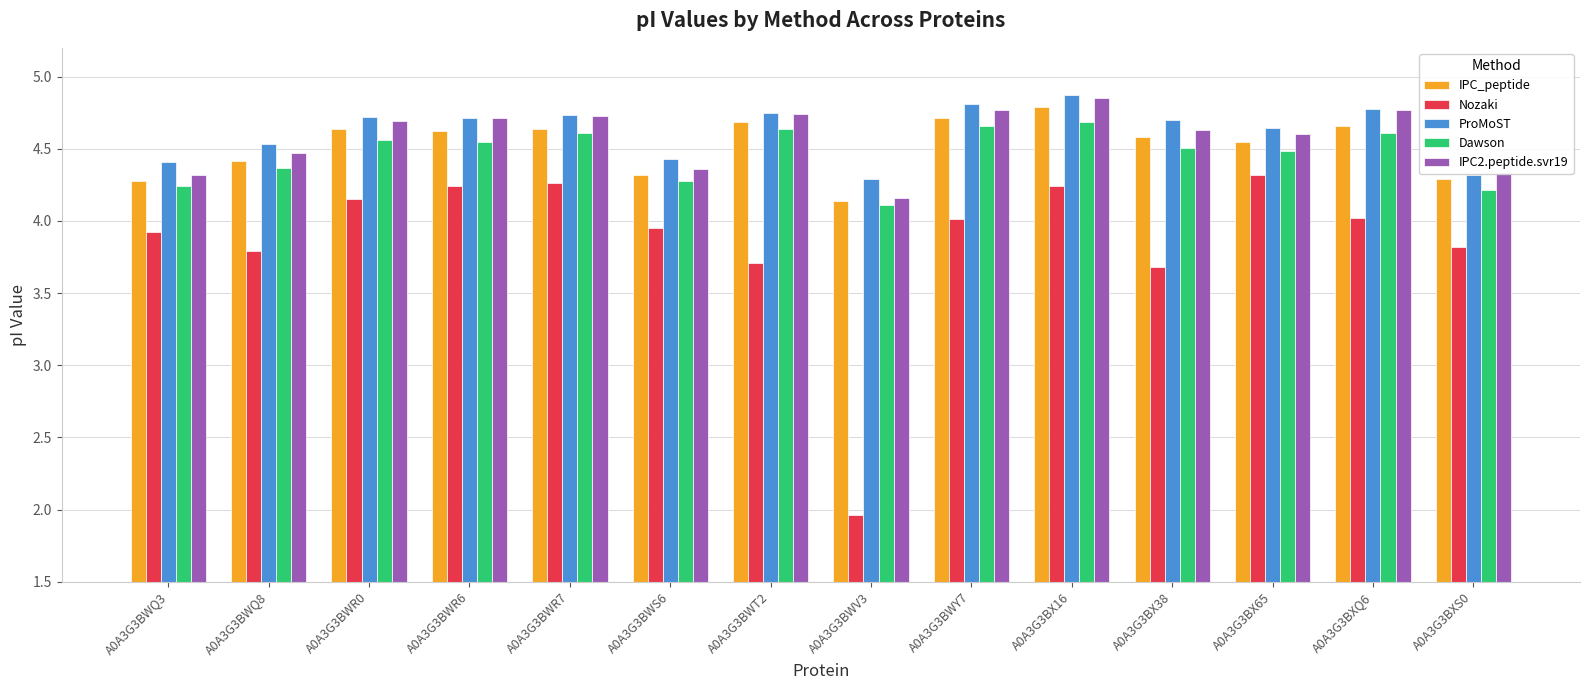

What are all the series names shown in the legend?

IPC_peptide, Nozaki, ProMoST, Dawson, IPC2.peptide.svr19